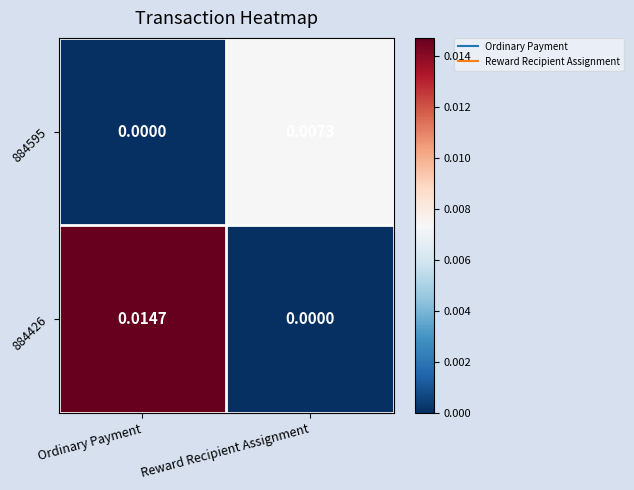

At Ordinary Payment, list the series in order from smallest to largest.

884595, 884426